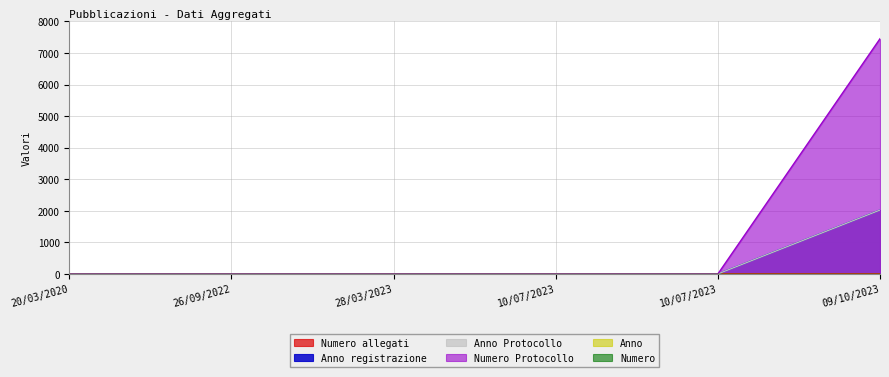

The Anno registrazione series shows -952 at 20/03/2020. True or false?

False